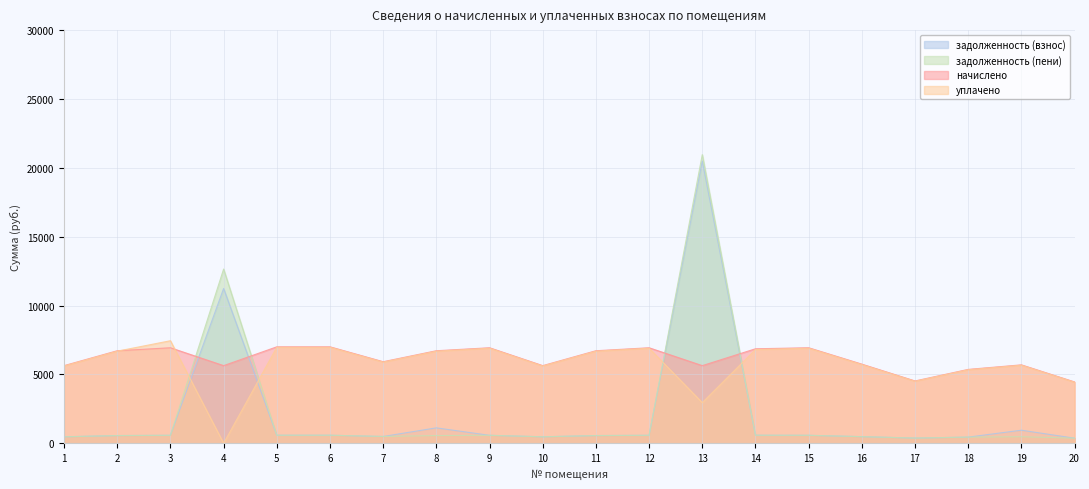

Reading left to right, transcribe all the data shown in this chart.

задолженность (взнос): 469.8	559.9	577.9	11241.0	583.6	583.6	493.5	1119.8	577.9	469.8	559.9	577.9	20488.6	583.6	577.9	480.2	377.0	447.0	949.0	371.1
задолженность (пени): 469.8	559.9	577.9	12650.3	583.6	583.6	493.5	559.9	577.9	469.8	559.9	577.9	20957.8	583.6	577.9	480.2	377.0	447.0	474.5	371.1
начислено: 5637.1	6718.9	6935.3	5637.1	7003.7	7003.7	5921.8	6718.9	6935.3	5637.1	6718.9	6935.3	5637.1	6861.3	6935.3	5745.2	4524.5	5363.8	5694.0	4452.7
уплачено: 5609.9	6686.5	7446.2	0.0	6969.9	6969.9	5893.2	6686.5	6901.8	5609.9	6686.5	6901.8	2950.2	6805.1	6901.8	5712.0	4502.6	5337.9	5666.5	4431.2